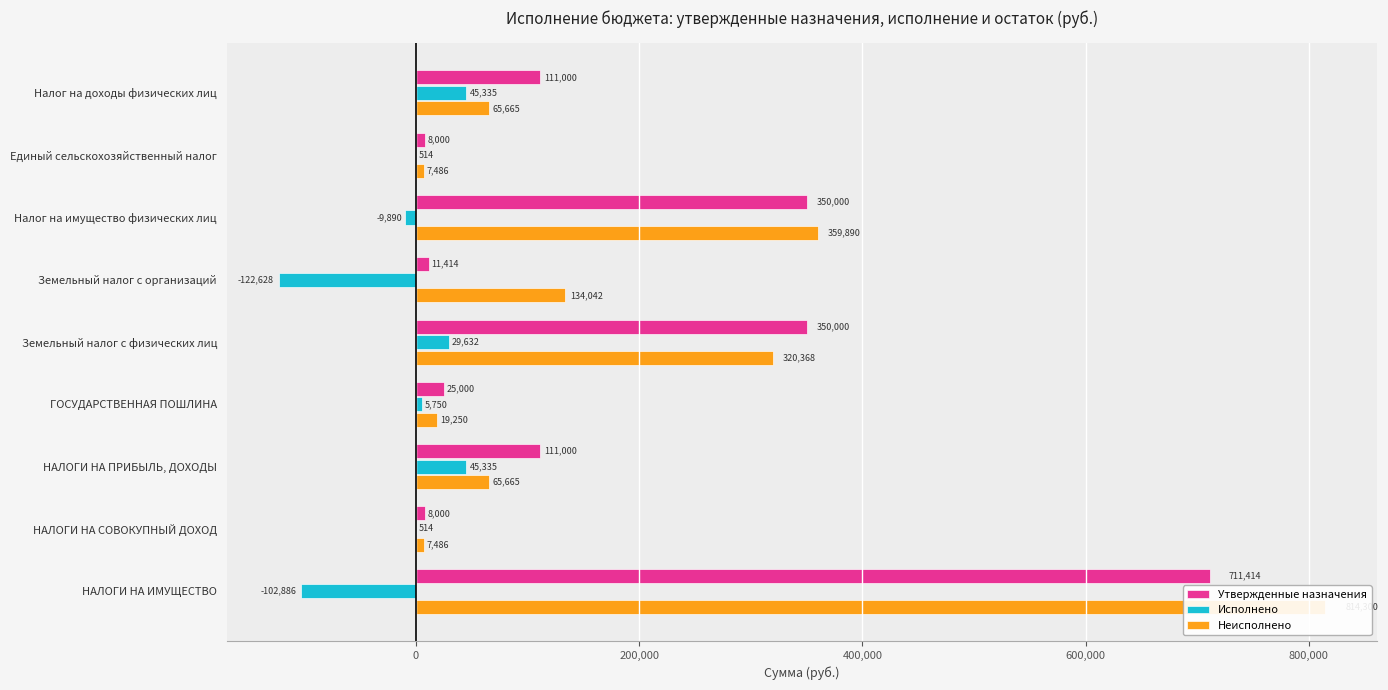

How many distinct data groups are displayed?

3